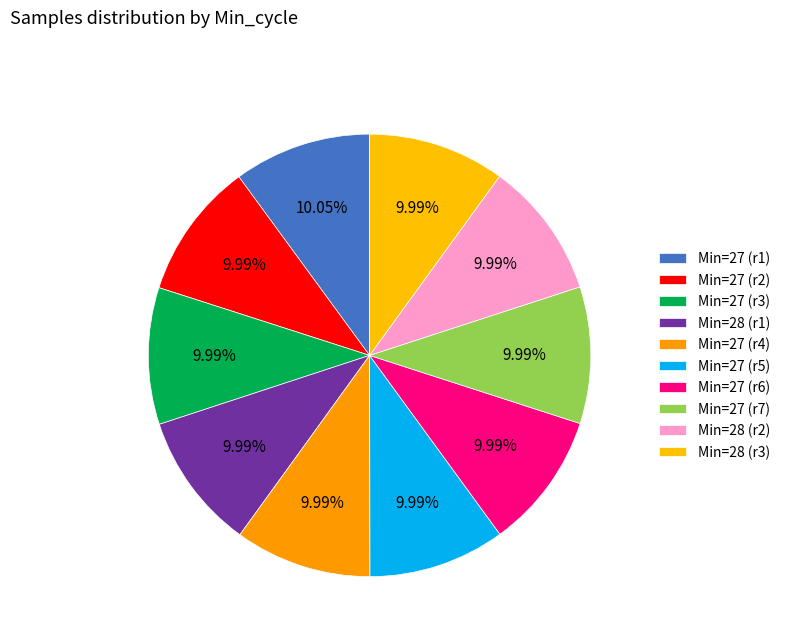

Count the number of slices in the pie.

10